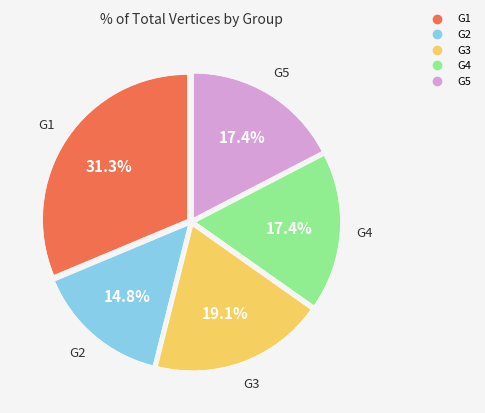

Which slice is the smallest?

G2